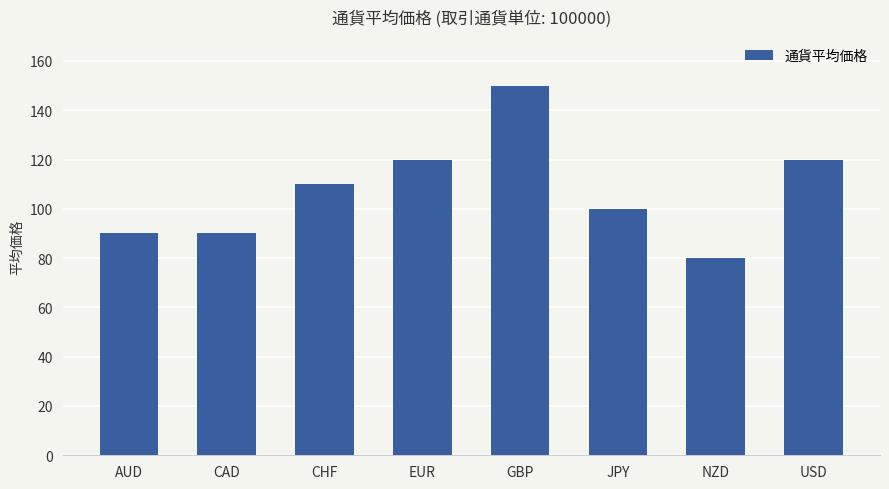

What is the approximate value at JPY, to the nearest 10?

100